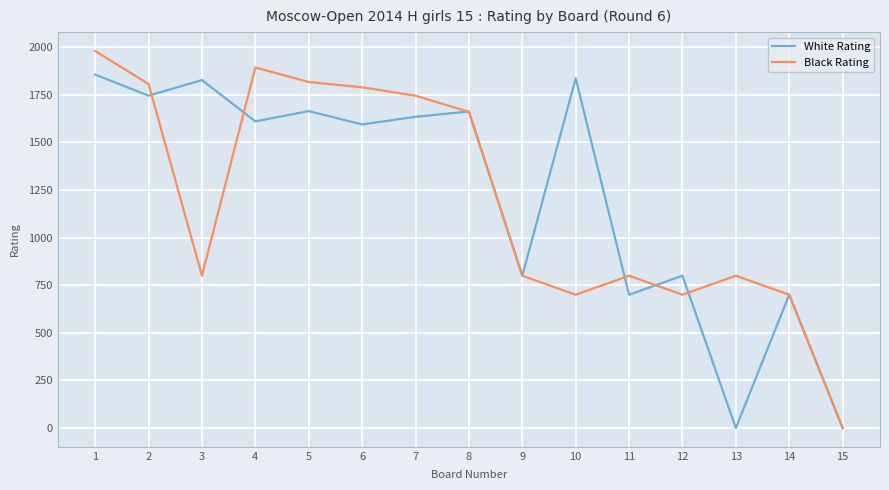

At which label does Black Rating reach its minimum?

15